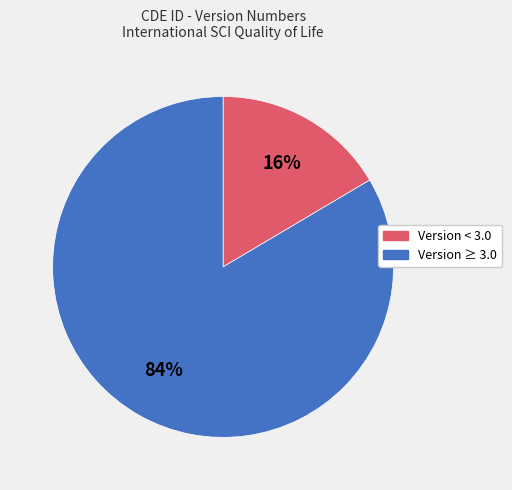

Is there any slice that represents more than half of the pie?

Yes